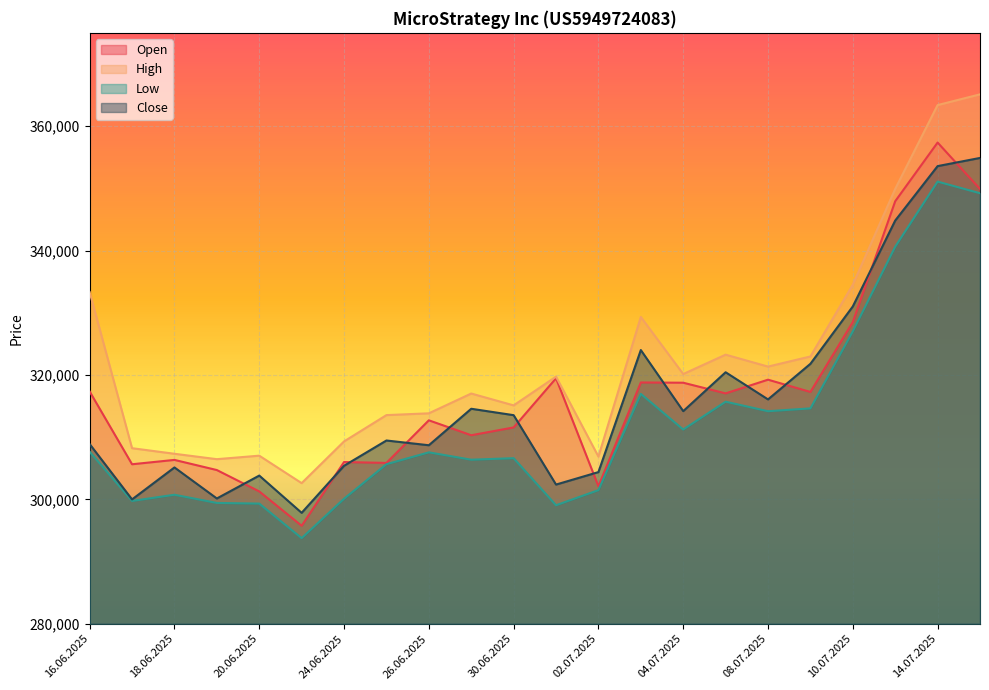

How many data points in High are less than 319727?

11